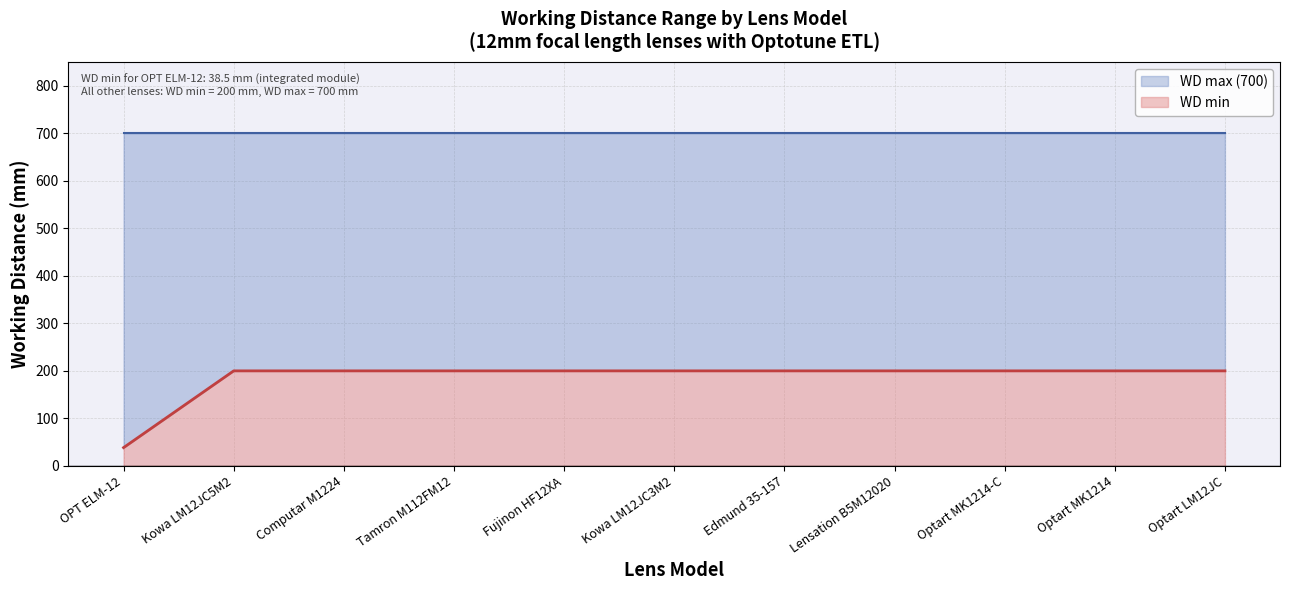

Reading left to right, what are all the values shown in this chart?

WD max (700): 700.0	700.0	700.0	700.0	700.0	700.0	700.0	700.0	700.0	700.0	700.0
WD min: 38.5	200.0	200.0	200.0	200.0	200.0	200.0	200.0	200.0	200.0	200.0